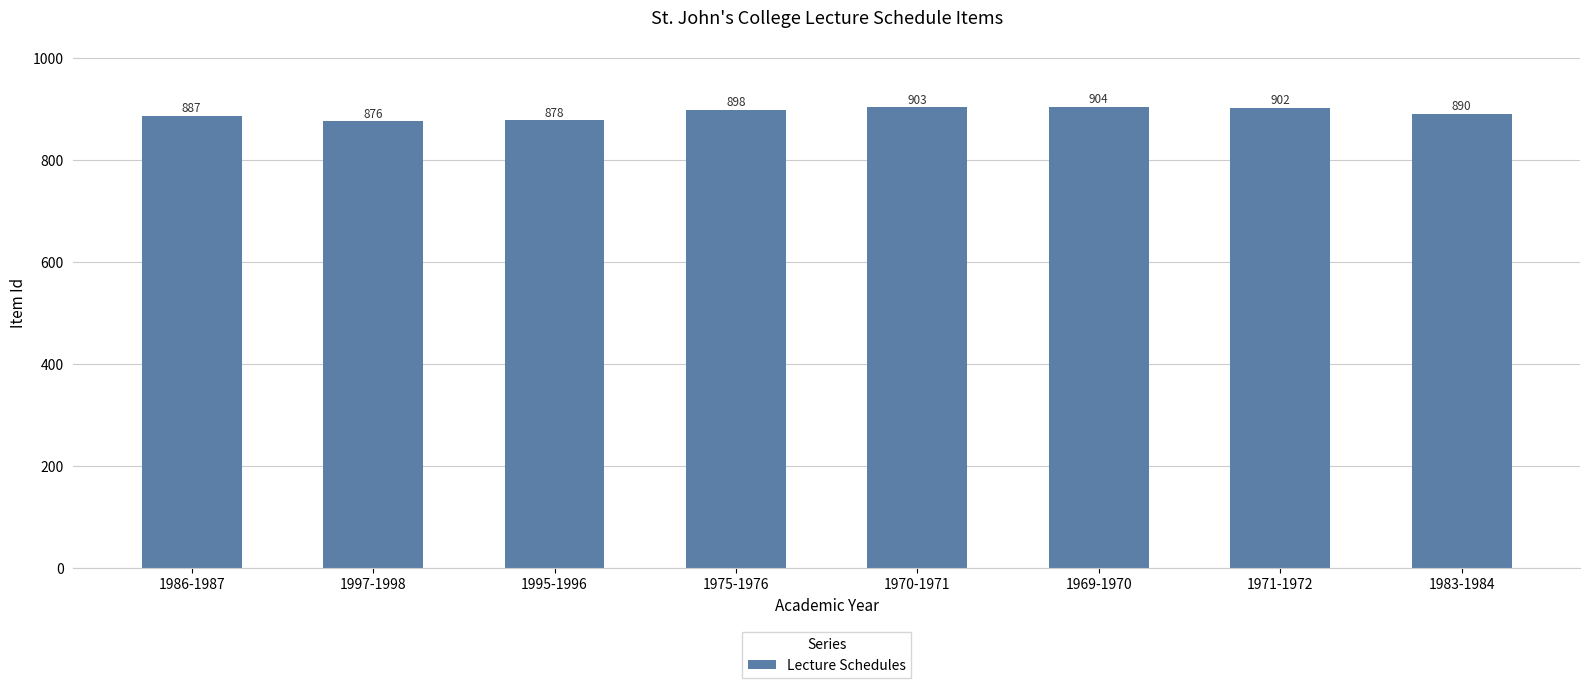

What position from the left is 1971-1972?

7